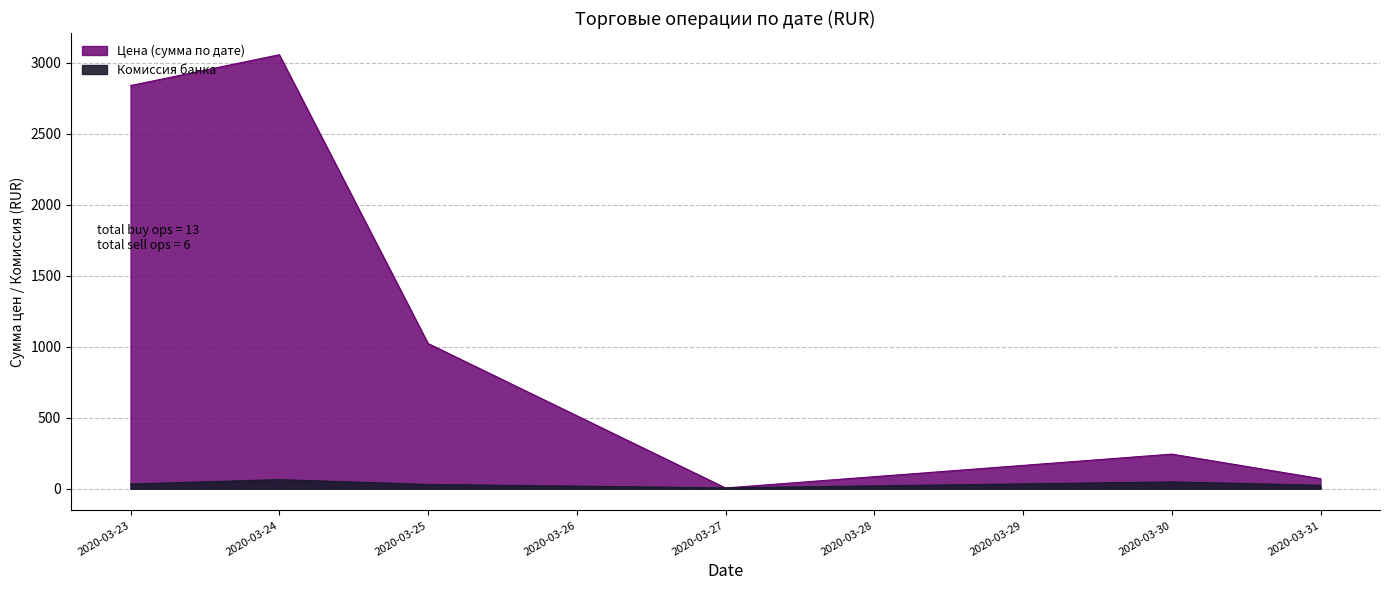

List the series in order of their overall mean, lowest first.

Комиссия банка, Цена (buy)